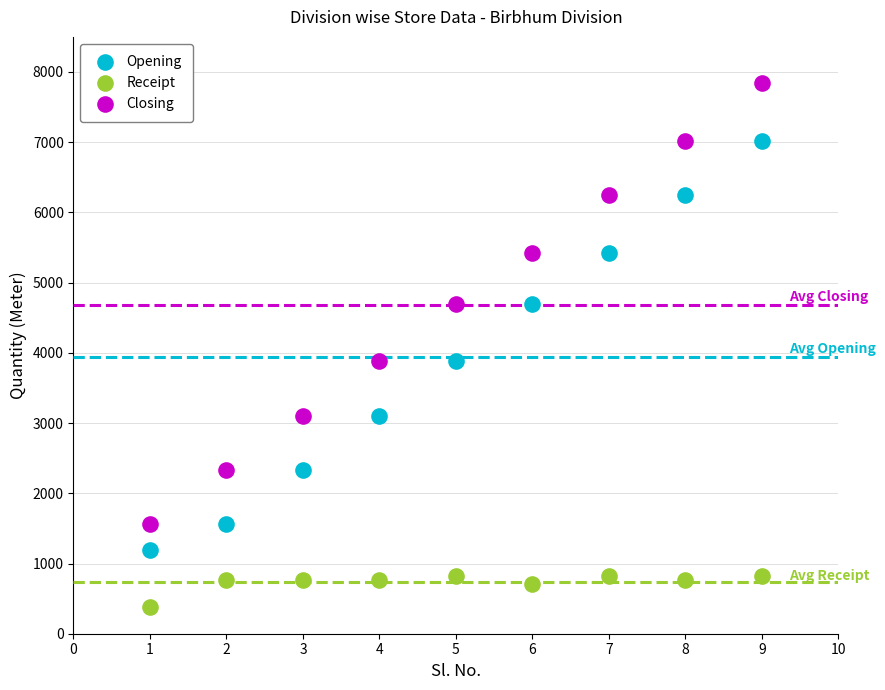

What is the X range (max minus min) for the scatter plot?

8